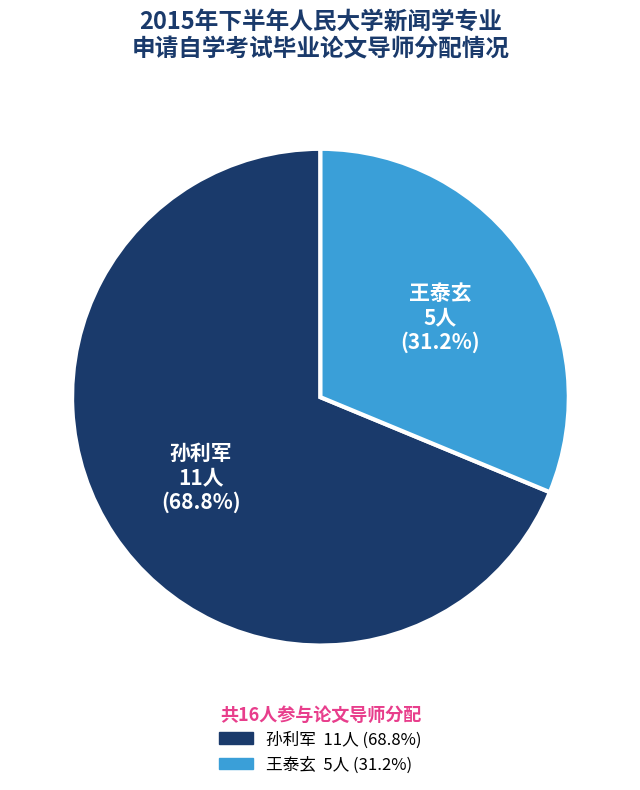

Rank the categories by value from lowest to highest.

王泰玄, 孙利军